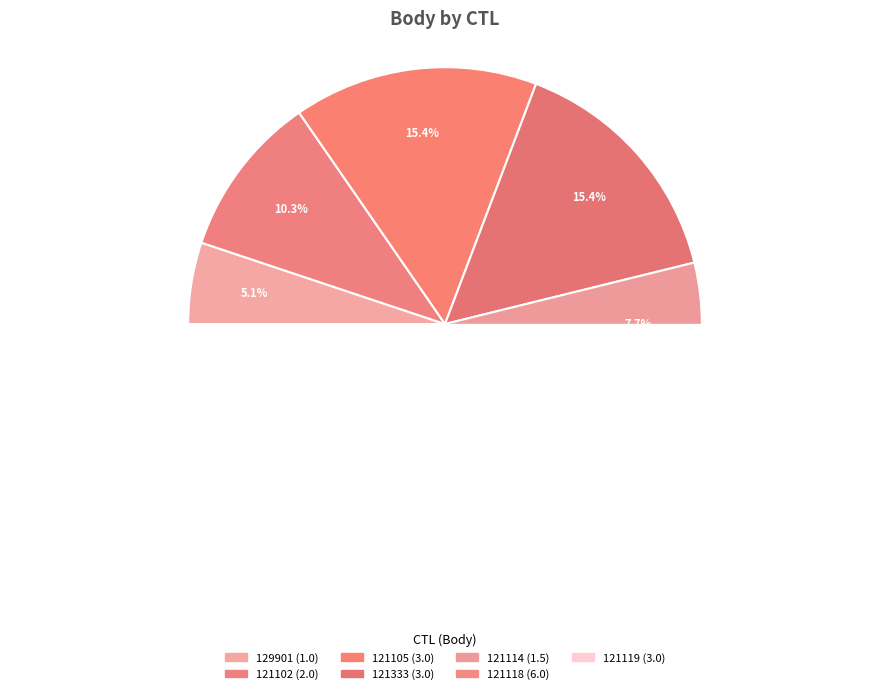

Is 121118 the majority of the pie?

No